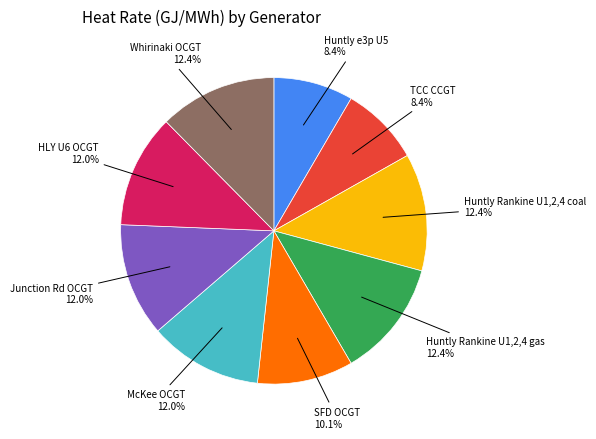

Is there any slice that represents more than half of the pie?

No